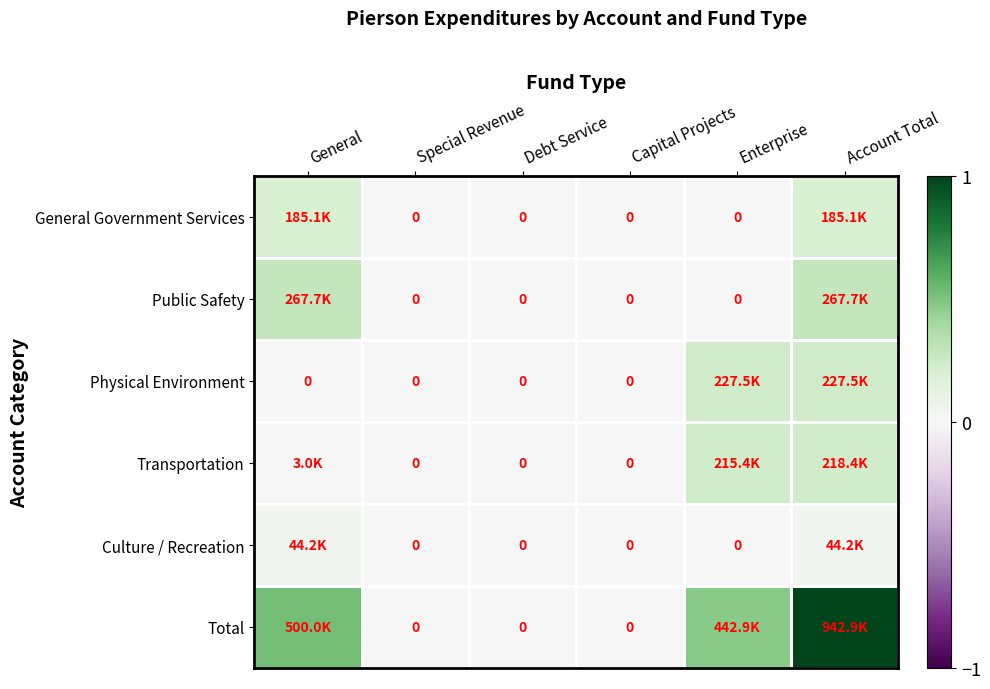

Which category has the highest value across all series?

Account Total